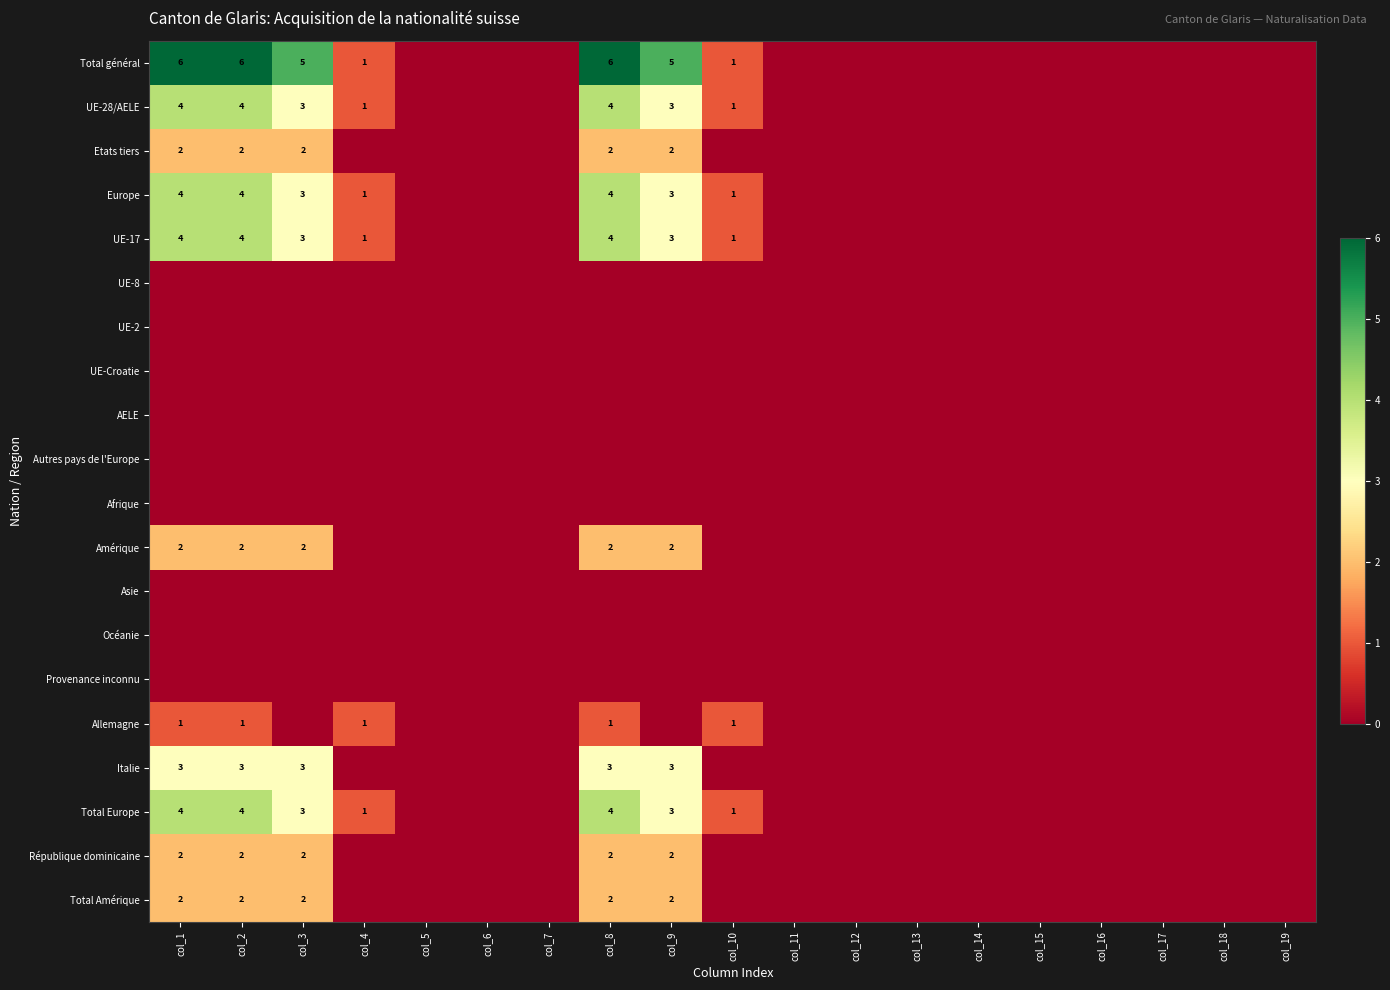

Which series has the largest total across all categories?

Total général